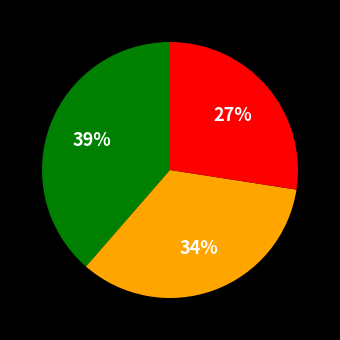

How many slices are in this pie chart?

3